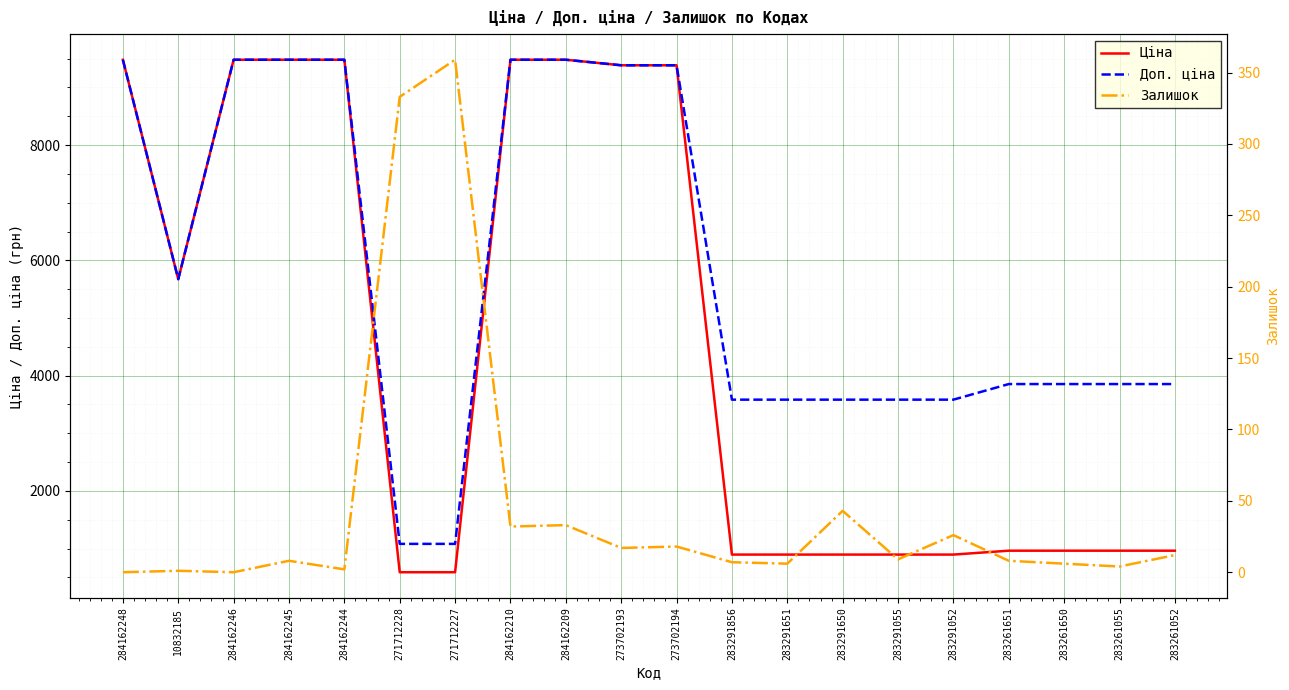

What is the sum of the Ціна values at 273702194 and 284162210?

18864.0